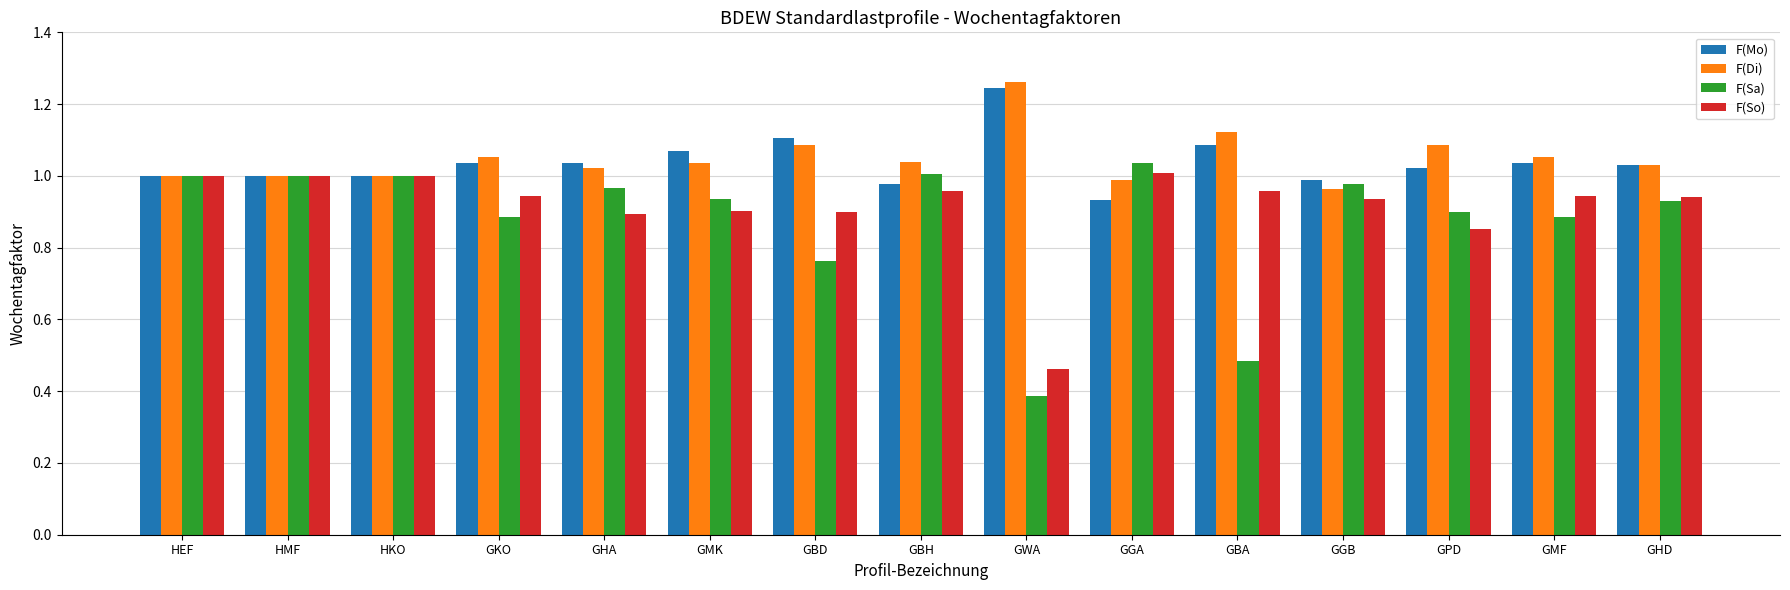

How many groups of bars are there?

15